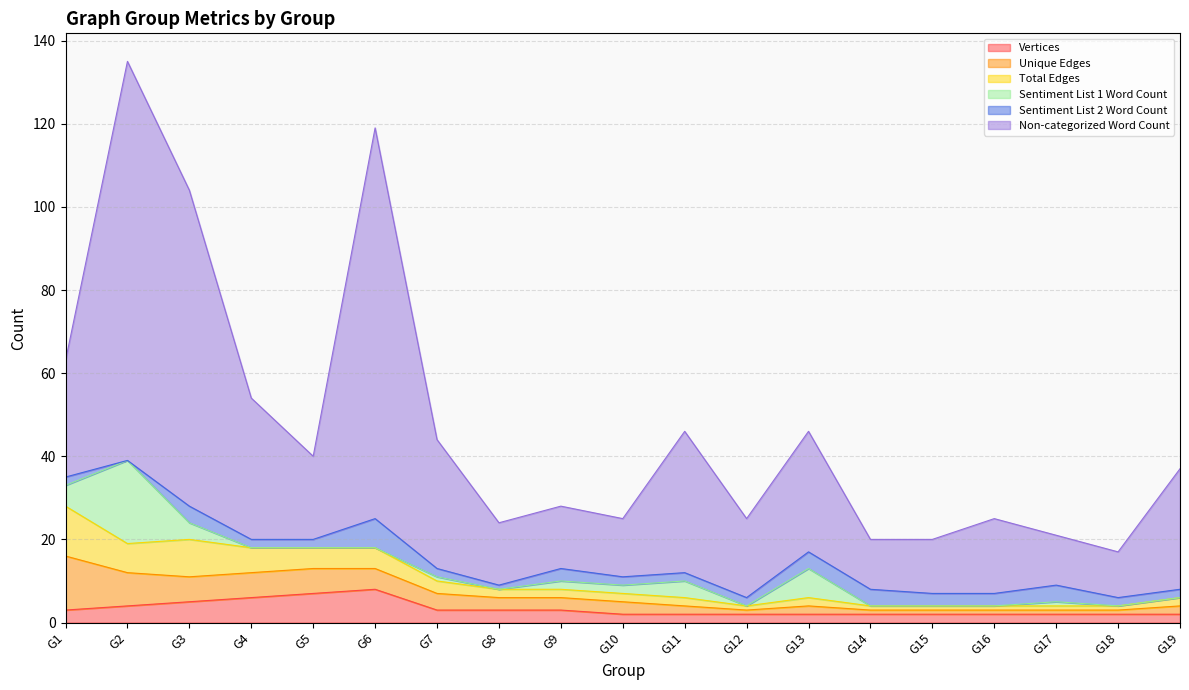

True or false: Vertices and Sentiment List 2 Word Count cross at least once.

False